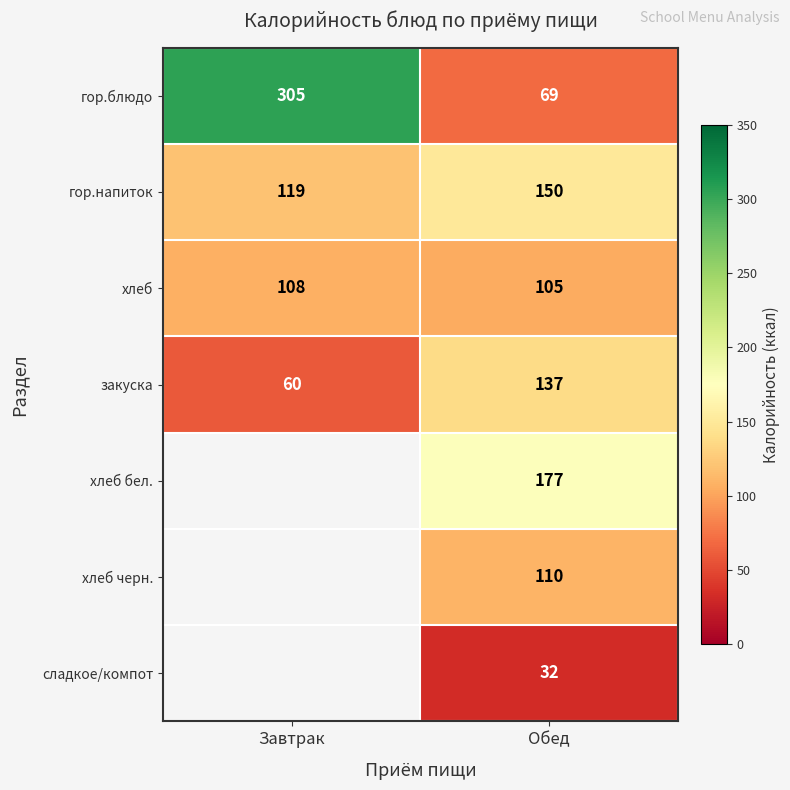

Between Завтрак and Обед, which is larger?

Завтрак